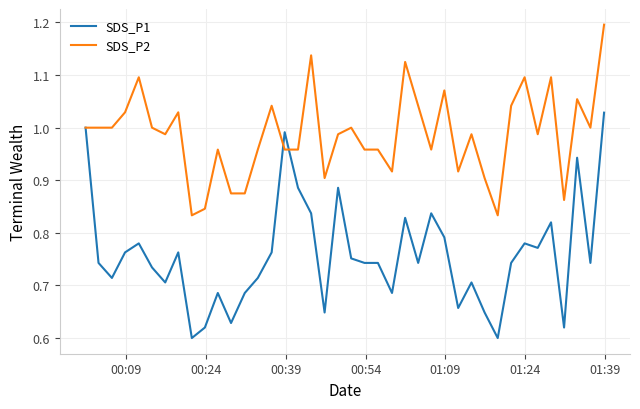

True or false: SDS_P2 has more than 2 points higher than both neighbors.

True